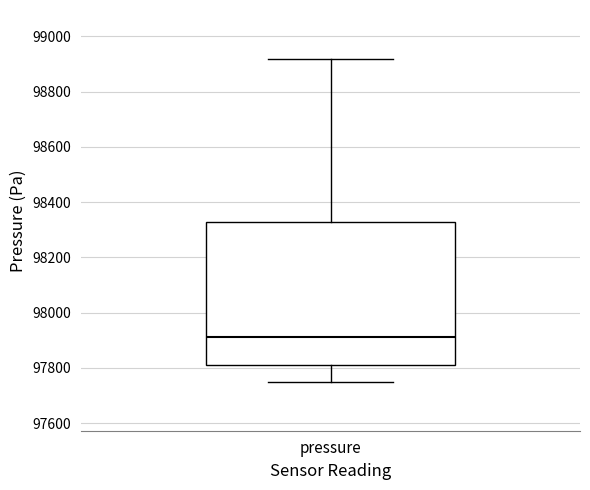

Read this box plot against the y-axis: the position of the median line, the range covered by the box, and the ends of both whiskers. The values are not printed on the chart, so give them approximately, as read against the axis.

median 97920, box 97820 to 98320, whiskers 97740 to 98920